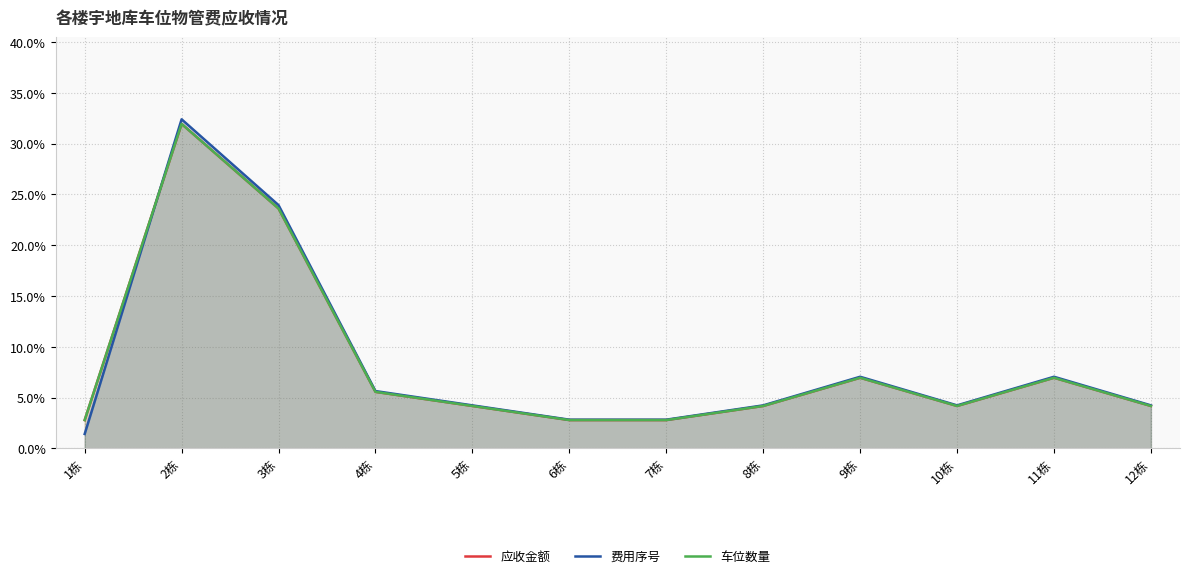

At which category does the chart reach its minimum across all series?

1栋